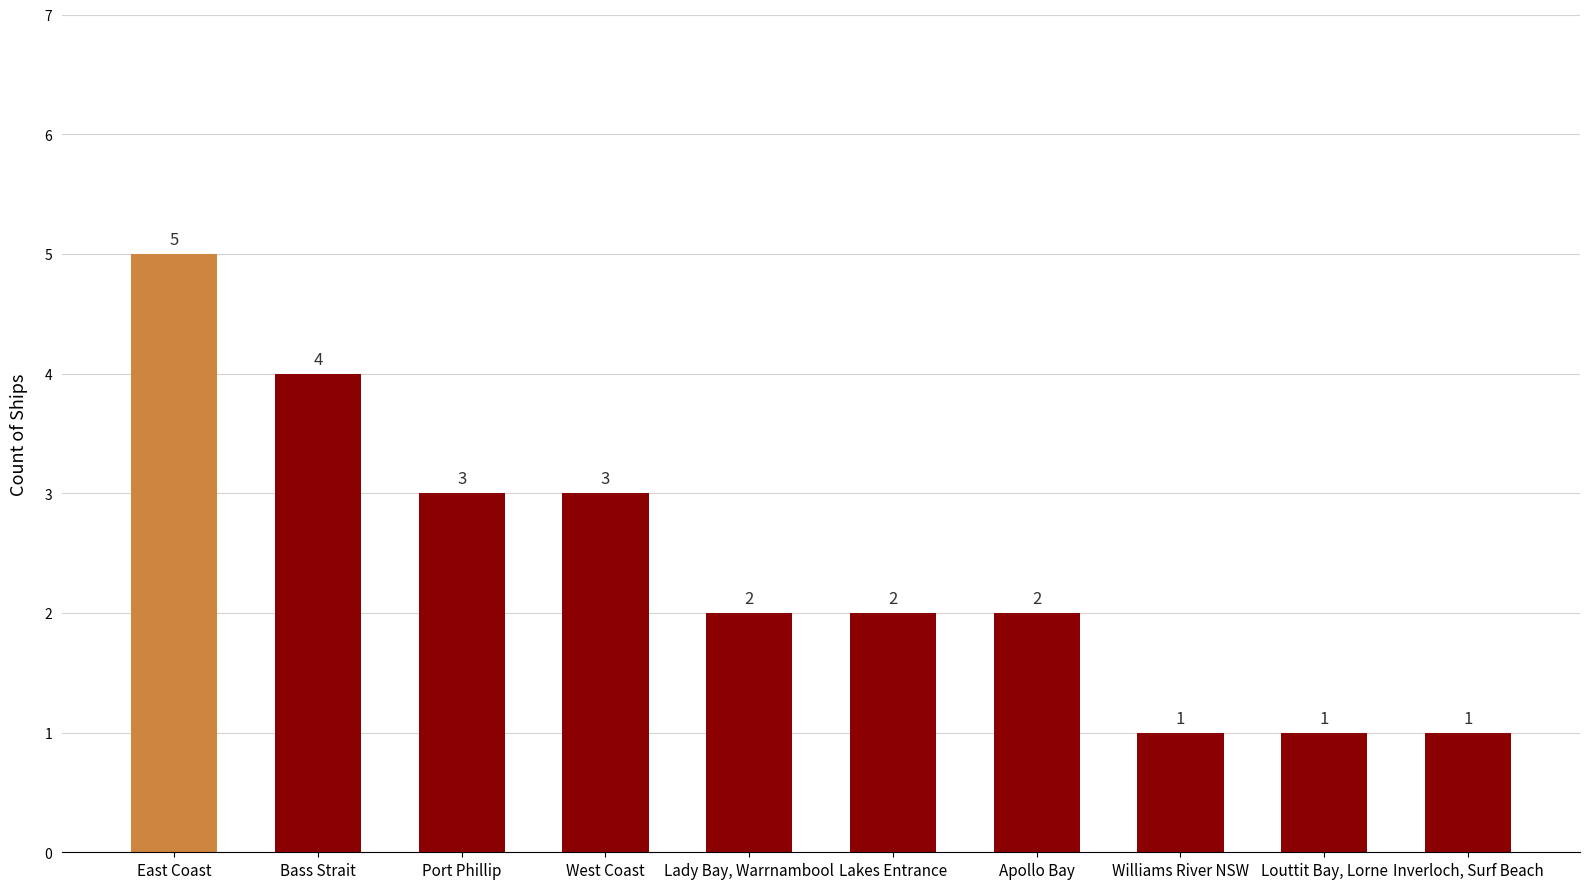

Is it true that the value at Bass Strait is 4?

True